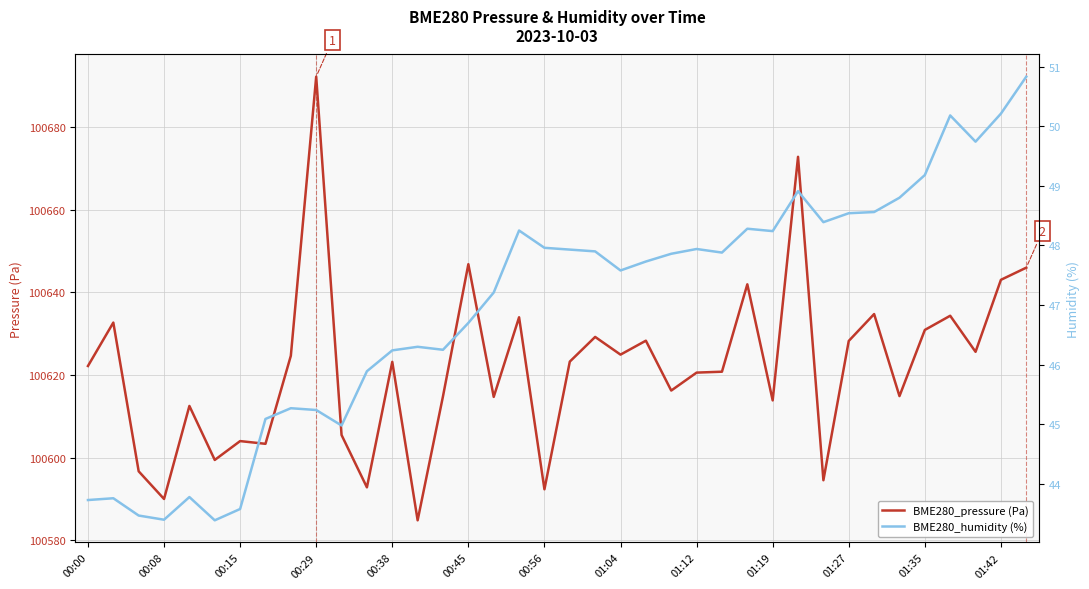

How many lines are shown in the chart?

2